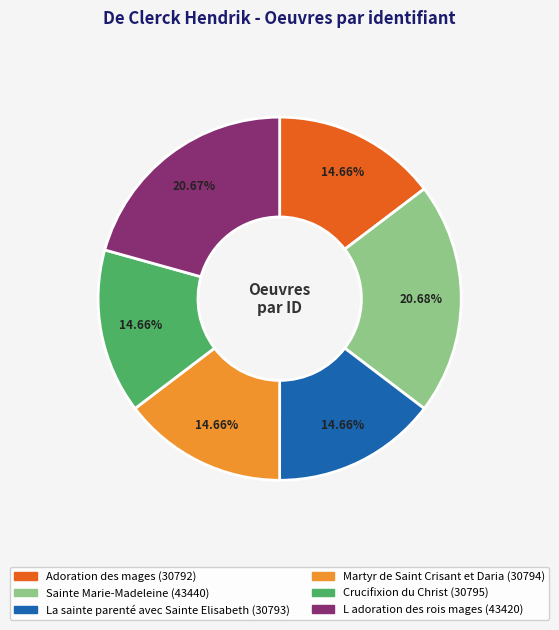

What is the total percentage of Martyr de Saint Crisant et Daria and Adoration des mages?

29.3%